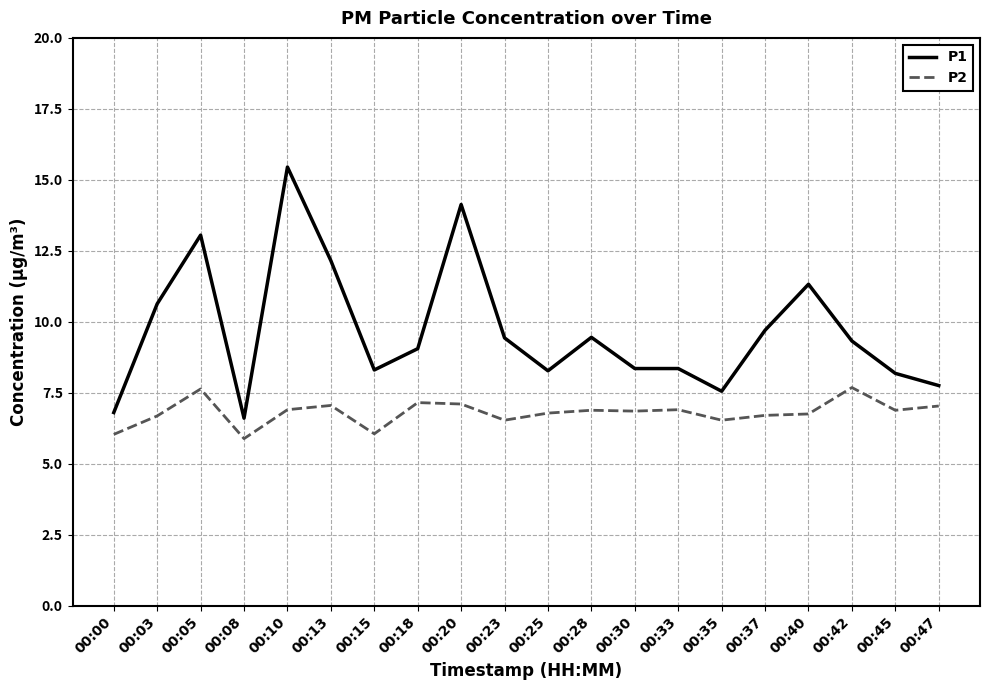

What is the lowest value of the P1 series?

6.6